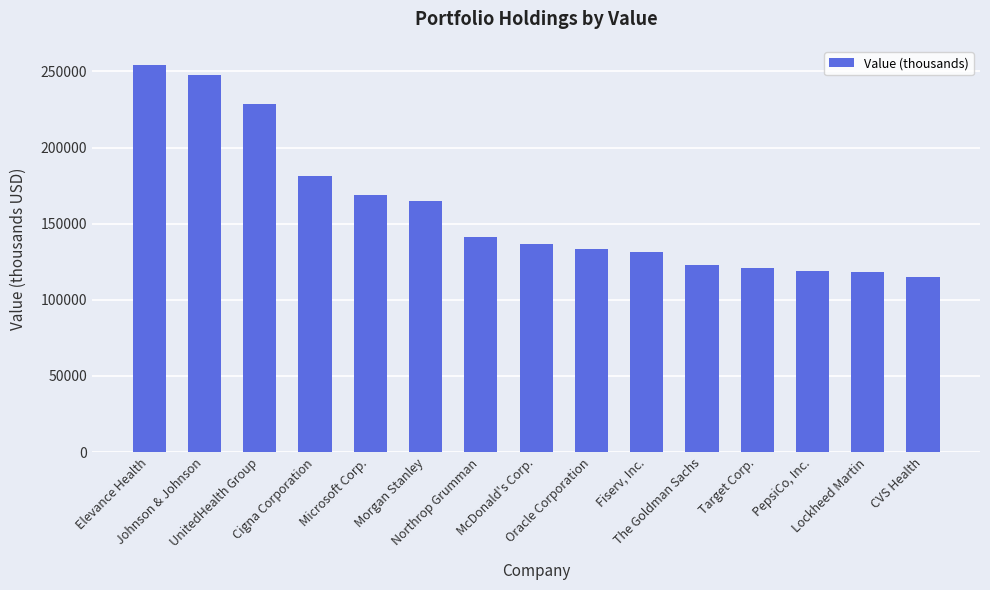

At which label does the data first exceed 136812?

Elevance Health